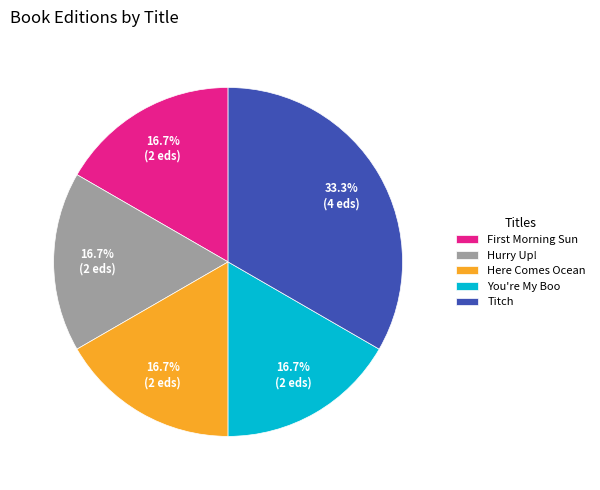

Does any single category account for the majority?

No